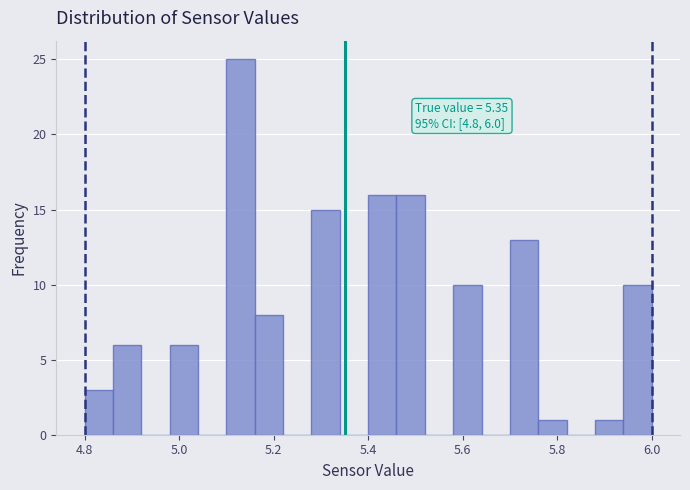

Around what value on the x-axis is the tallest bar? Give the approximate position of its centre, as read against the axis.

5.14